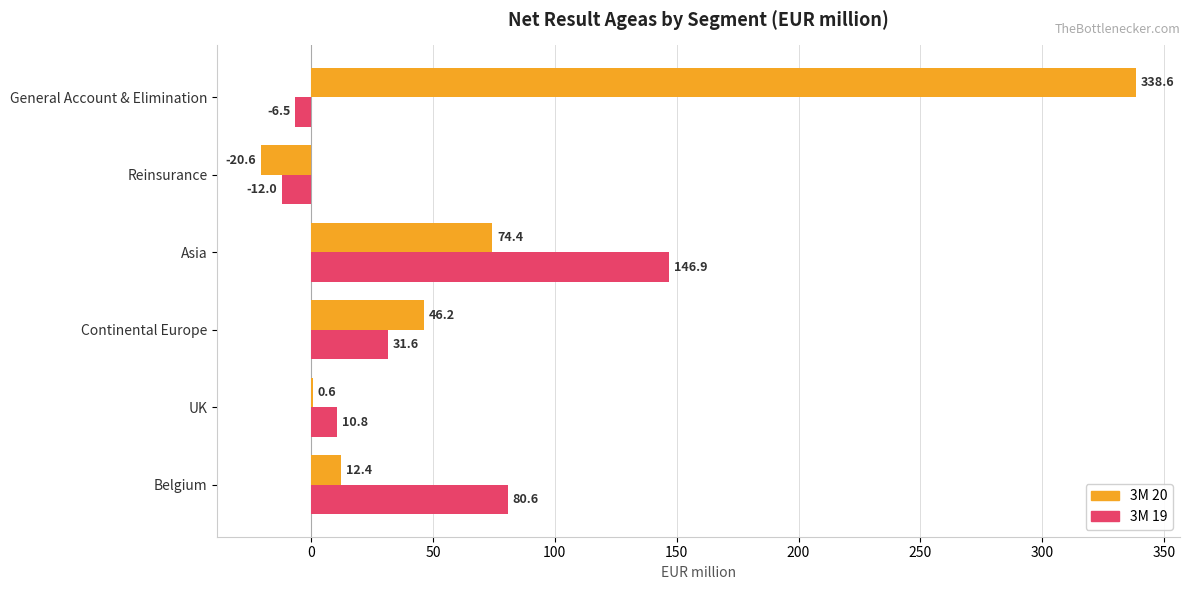

At which category is the sum across all series the highest?

General Account & Elimination